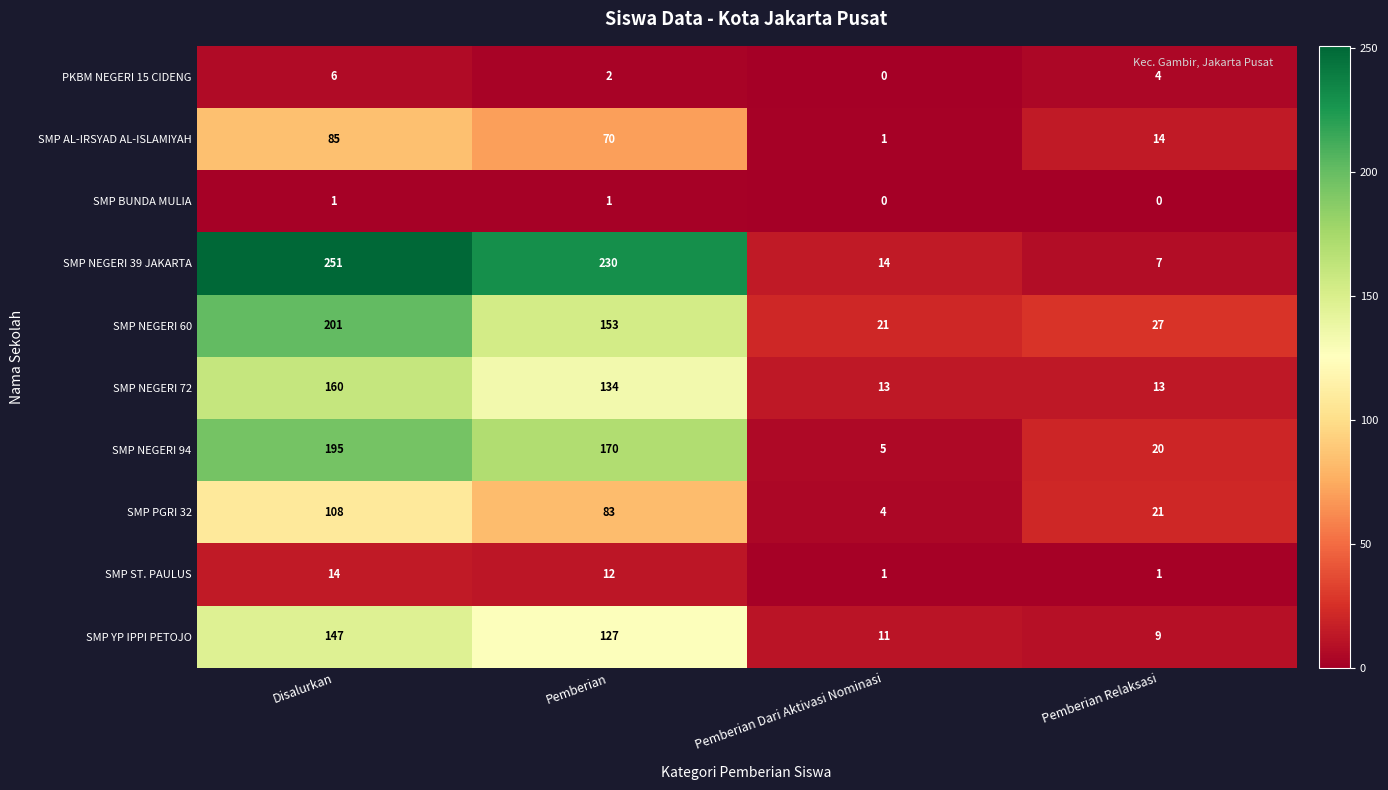

Which category has the highest value across all series?

Disalurkan